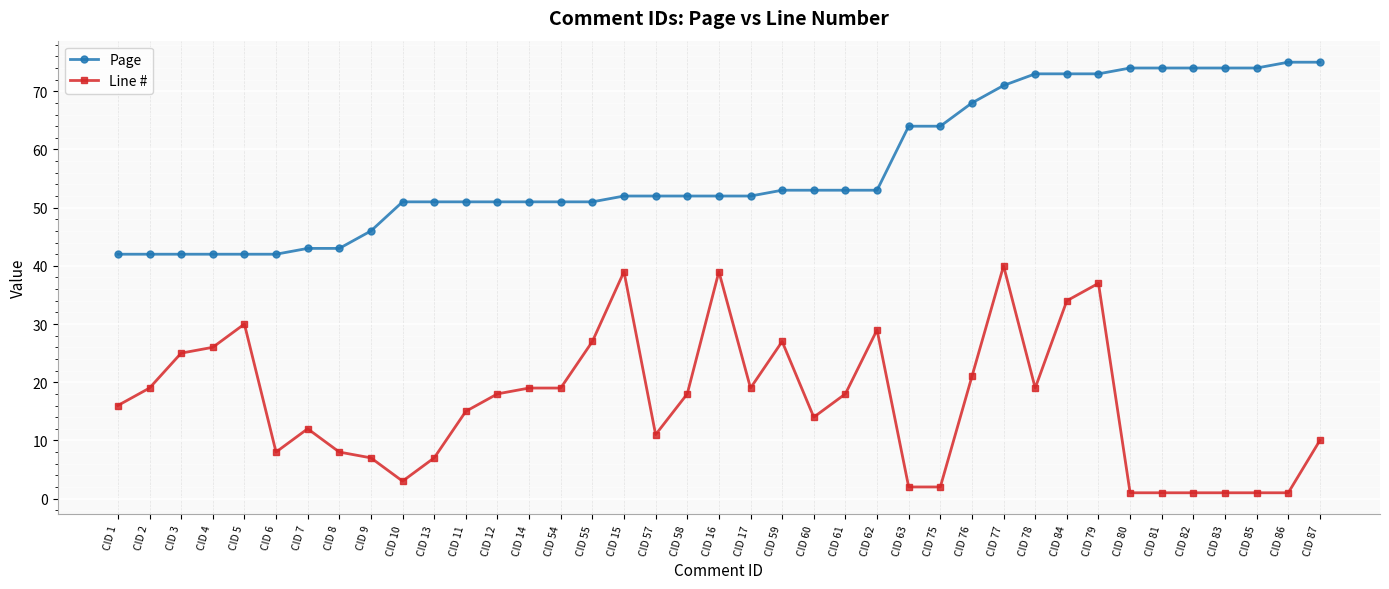

True or false: Line # and Page cross at least once.

False